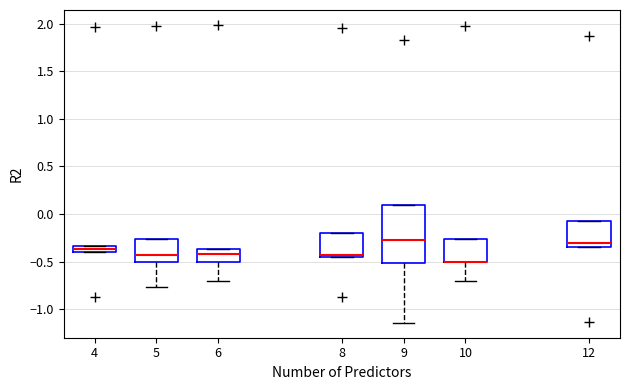

Where is the upper edge of the box at x = 10 on the y-axis? The values are not printed on the chart, so give them approximately, as read against the axis.

-0.25